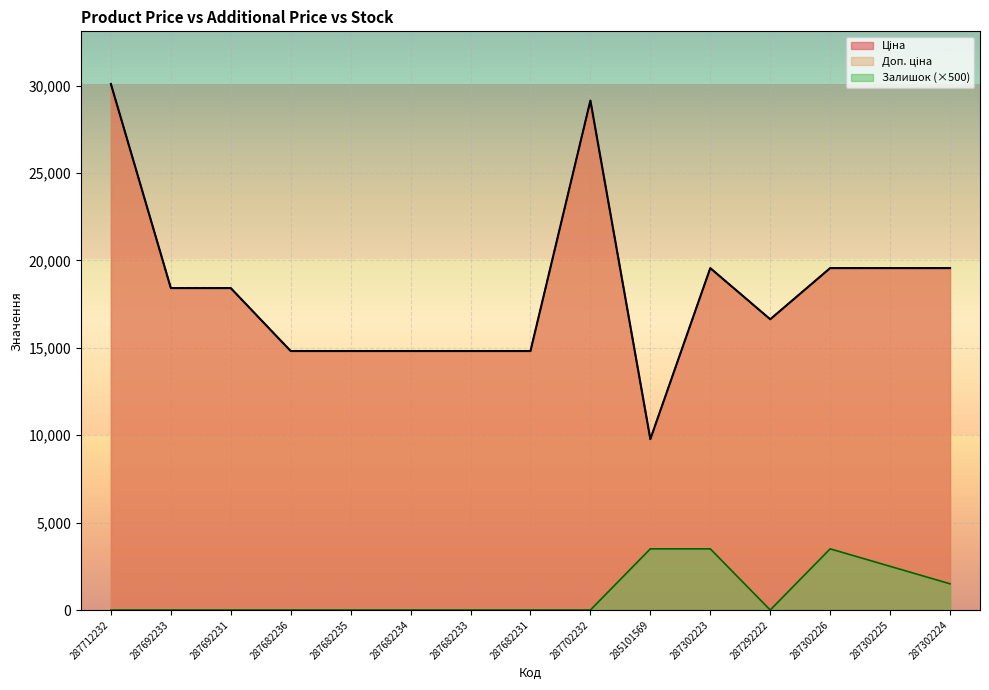

How many distinct data groups are displayed?

3